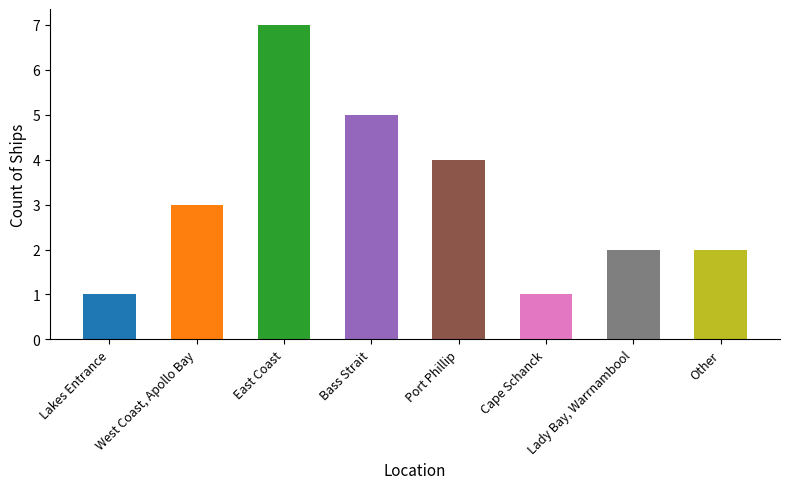

Between Lady Bay, Warrnambool and East Coast, which is larger?

East Coast